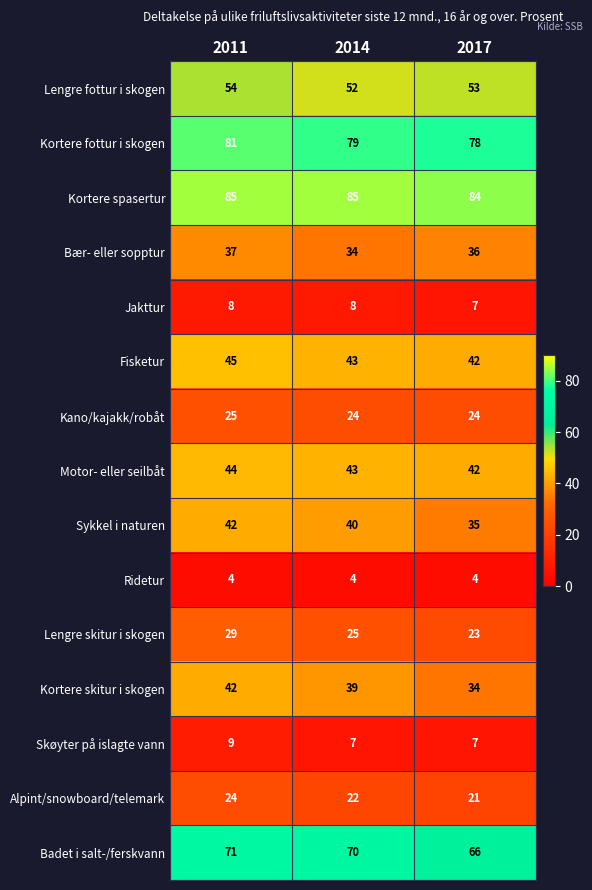

What is the smallest value displayed?

4